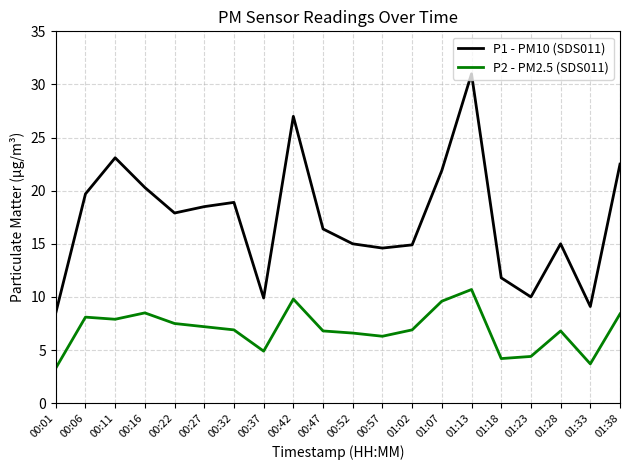

At which label does P2 - PM2.5 (SDS011) reach its minimum?

00:01